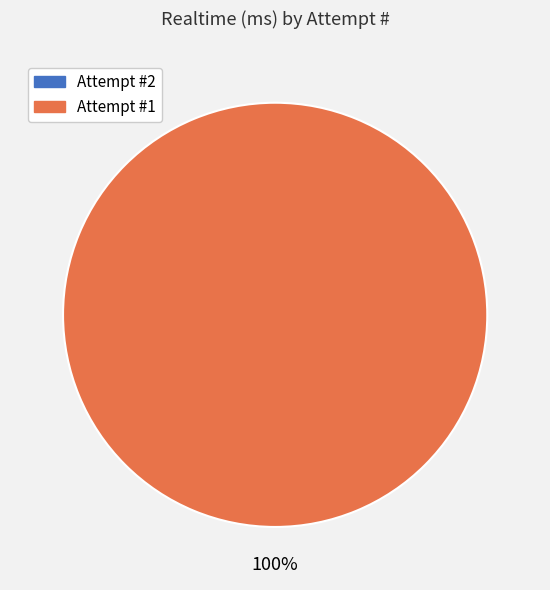

What percentage is the Attempt #1 slice, to the nearest percent?

100%